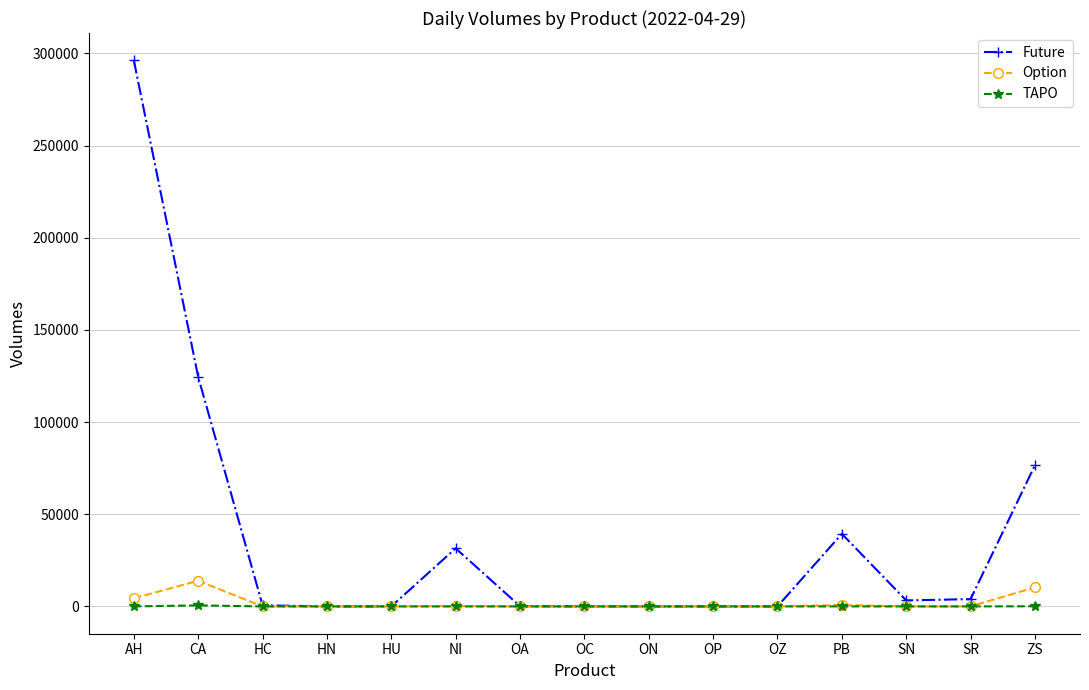

The value of Option at HU is 0. True or false?

True